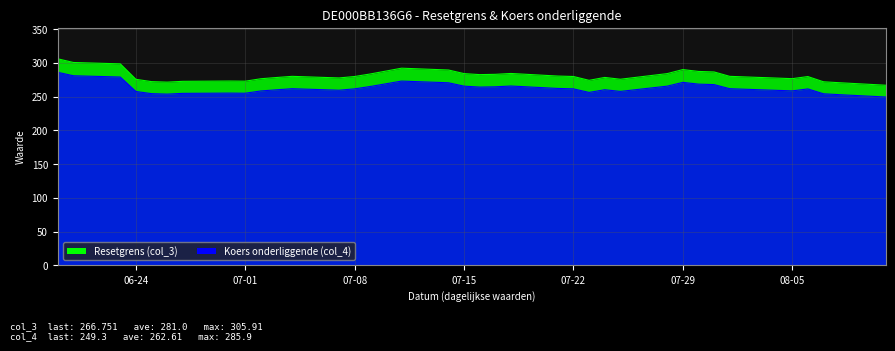

What are all the series names shown in the legend?

Resetgrens (col_3), Koers onderliggende (col_4)